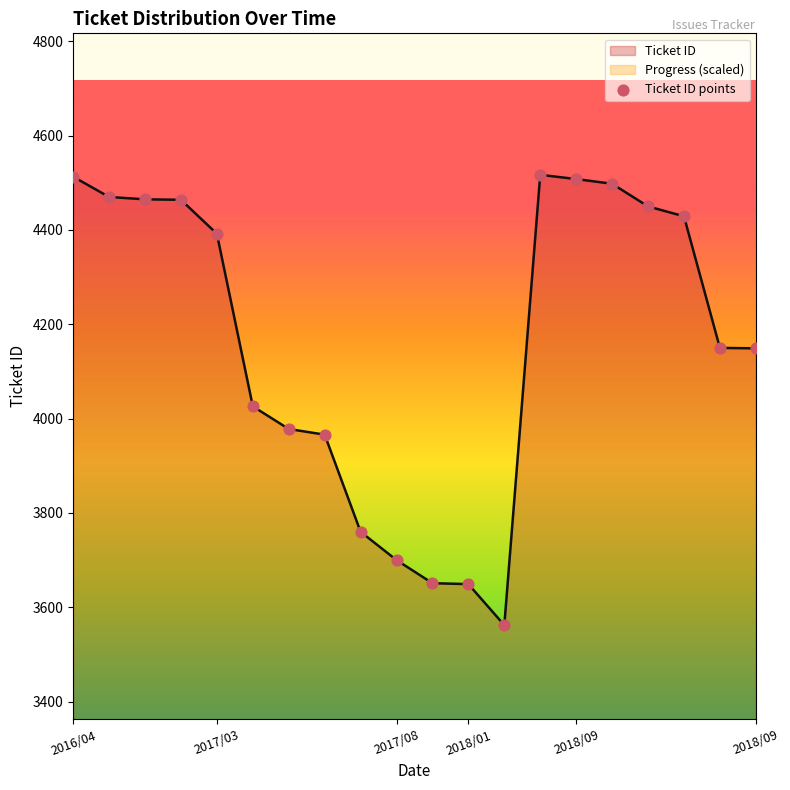

What is the ratio of the value at 2016/10/31 to the value at 2018/09/13?

1.0